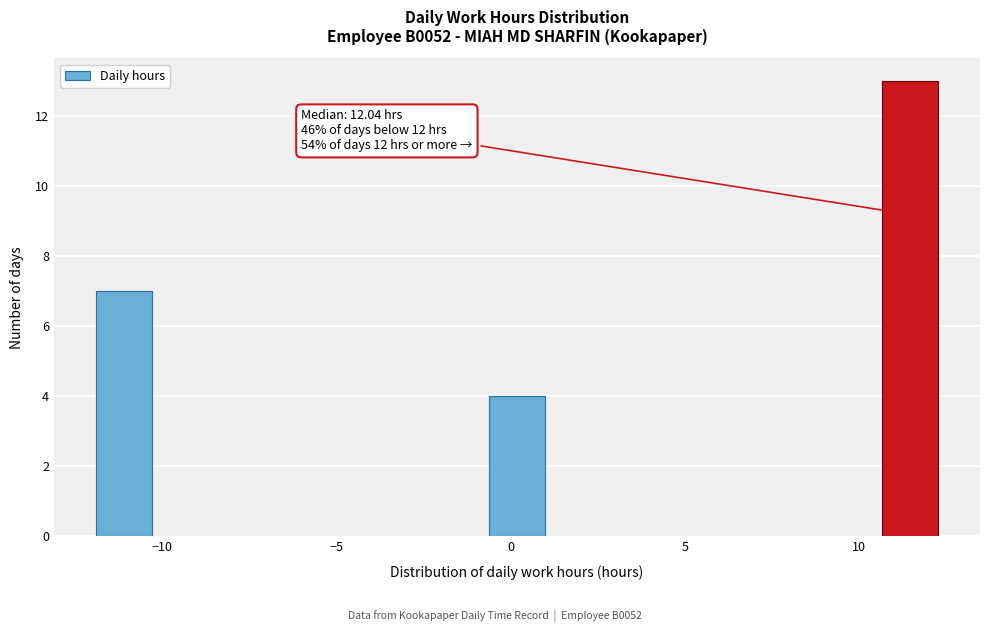

Read against the x-axis, roughly where is the centre of the tallest bar?

11.5